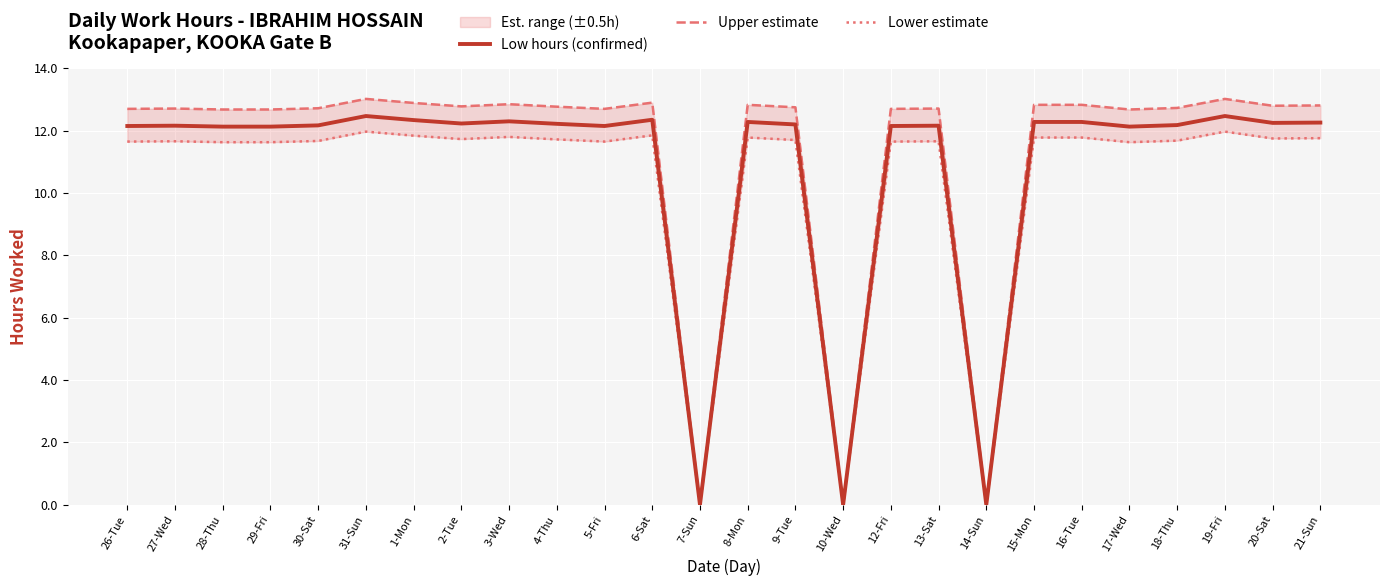

The value of Upper estimate at 29-Fri is 6.1. True or false?

False